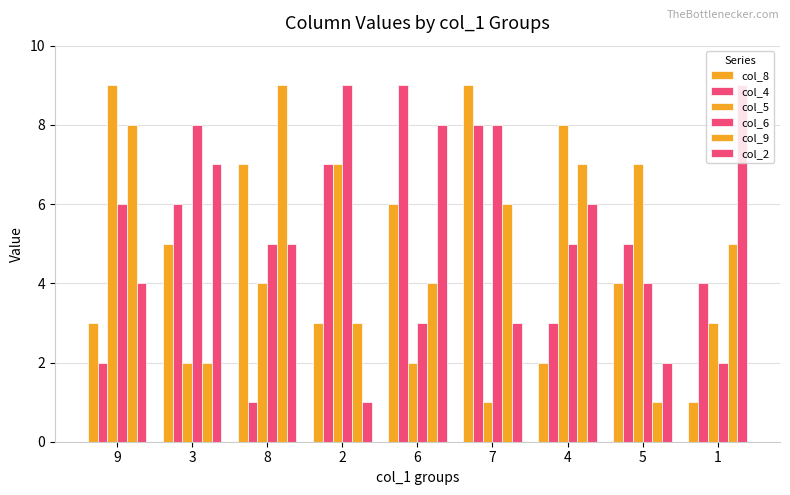

How many bars are there in total?

54